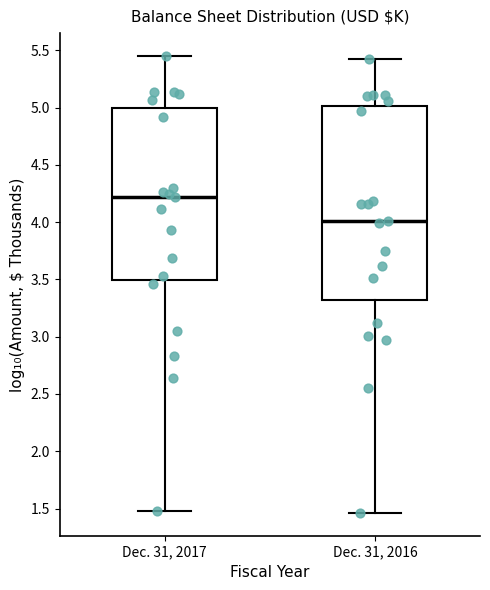

Reading left to right, read every box against the y-axis: the position of its median line, the range the box covers, and the ends of its whiskers. The values are not printed on the chart, so give them approximately, as read against the axis.

Dec. 31, 2017: median 4.20, box 3.50 to 5.00, whiskers 1.50 to 5.45
Dec. 31, 2016: median 4.00, box 3.30 to 5.00, whiskers 1.45 to 5.40